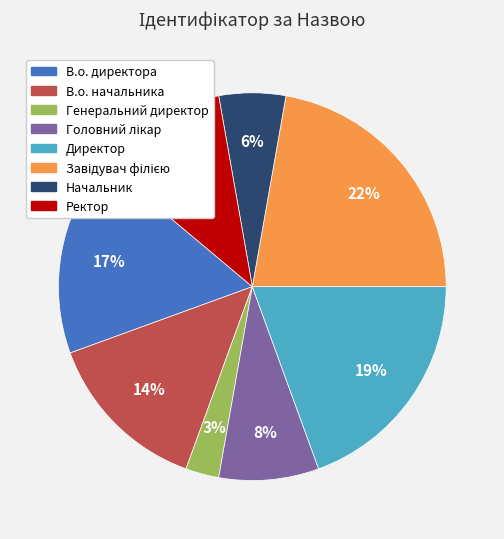

The Ректор slice represents 19% of the pie. True or false?

False